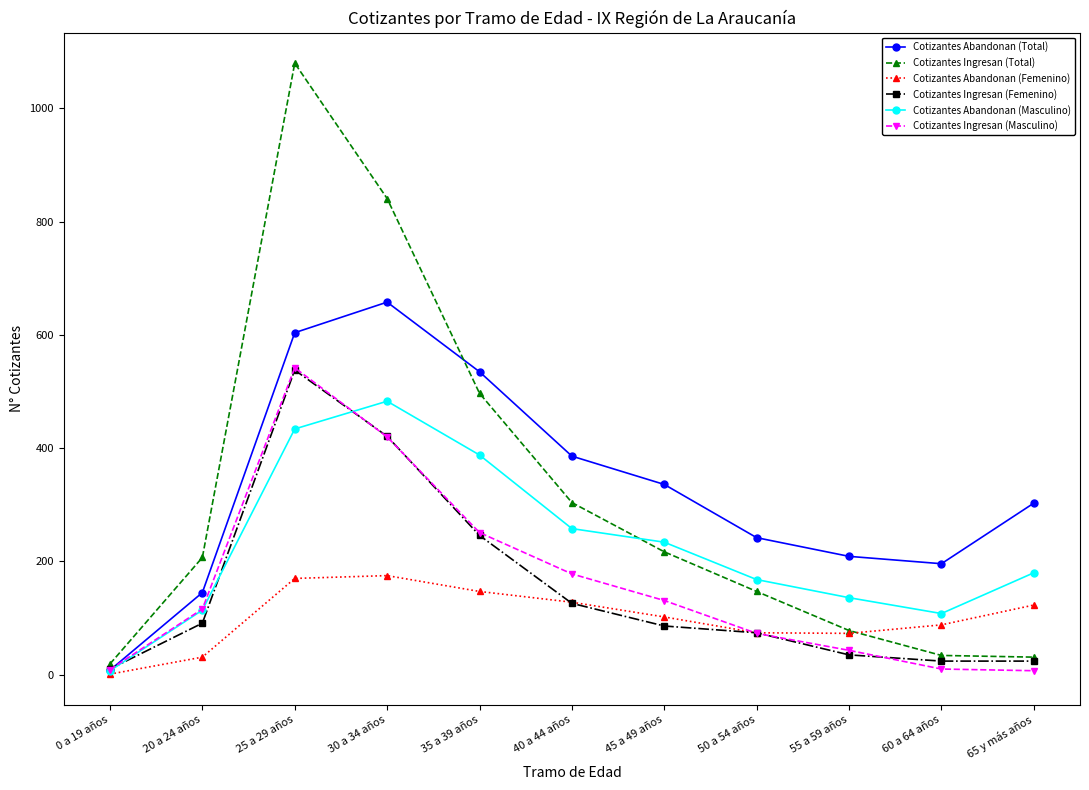

Which series ends up on top after the final intersection of Cotizantes Abandonan (Femenino) and Cotizantes Ingresan (Total)?

Cotizantes Abandonan (Femenino)